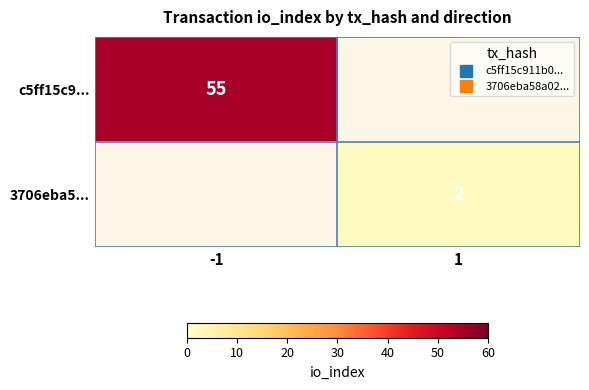

How many positive values does the 3706eba5... series have?

1